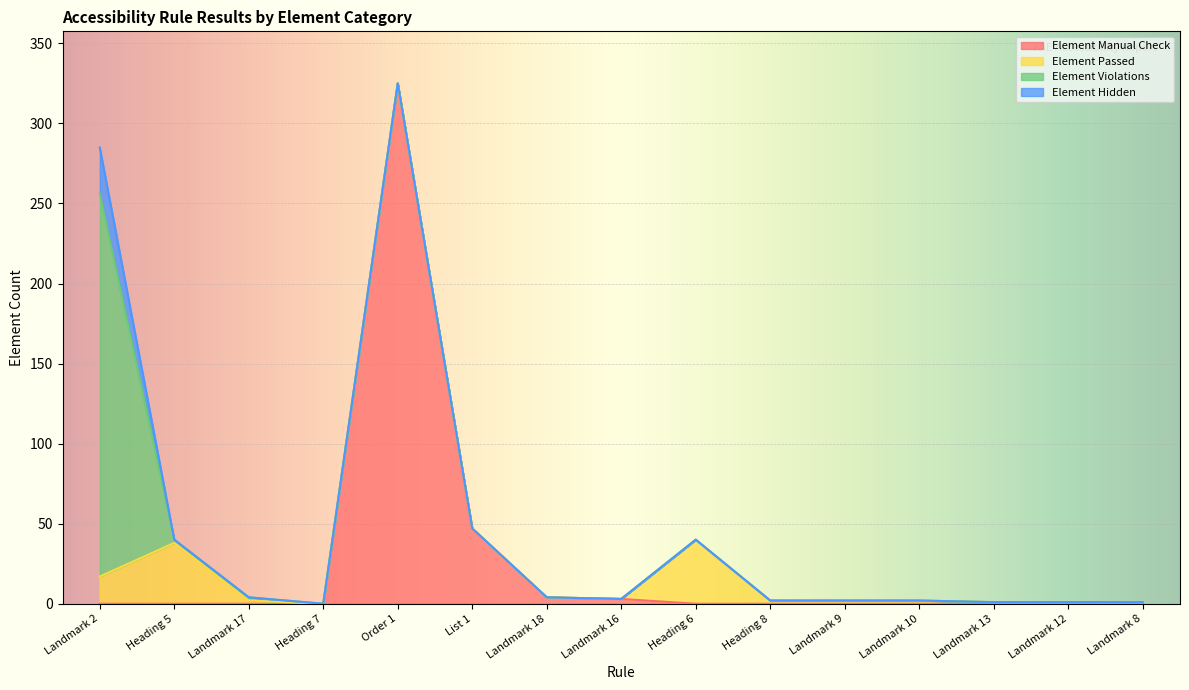

True or false: Element Manual Check and Element Hidden cross at least once.

False